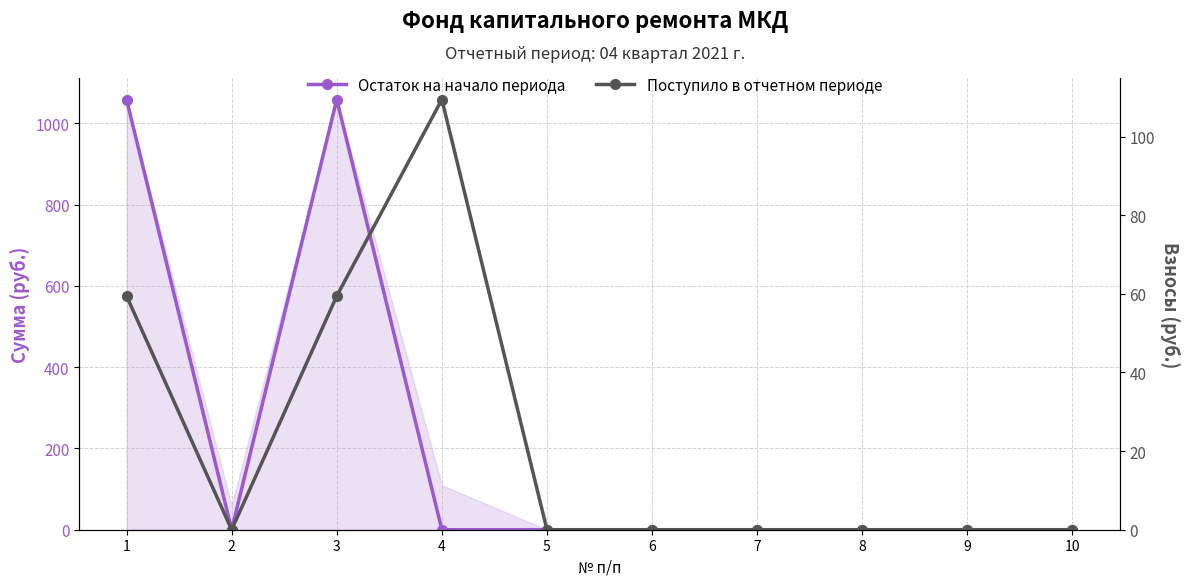

What is the difference between the maximum and minimum values in the Поступило в отчетном периоде series?

109.4